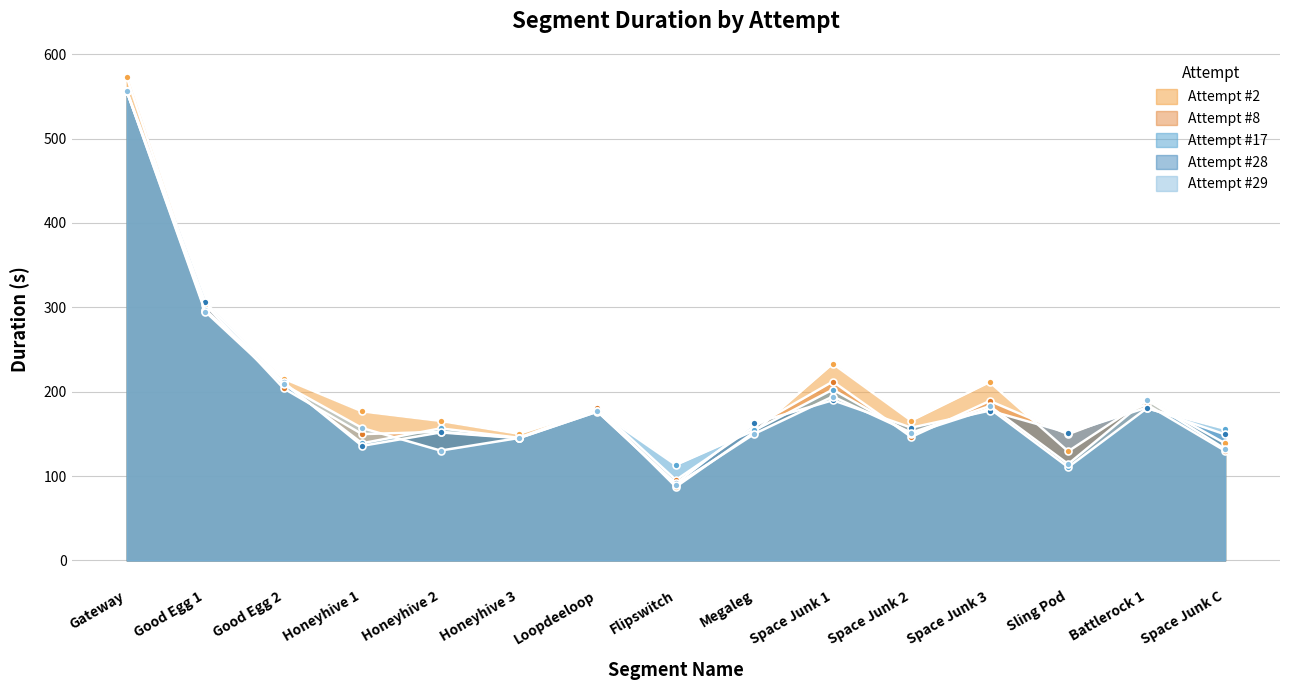

Reading left to right, list all the values displayed in this chart.

Attempt #2: Gateway=572.8	Good Egg 1=296.1	Good Egg 2=215.5	Honeyhive 1=176.7	Honeyhive 2=165.3	Honeyhive 3=150.1	Loopdeeloop=179.7	Flipswitch=87.3	Megaleg=152.3	Space Junk 1=233.2	Space Junk 2=165.7	Space Junk 3=211.3	Sling Pod=129.4	Battlerock 1=190.4	Space Junk C=138.9
Attempt #8: Gateway=556.2	Good Egg 1=303.2	Good Egg 2=203.9	Honeyhive 1=149.7	Honeyhive 2=152.5	Honeyhive 3=145.2	Loopdeeloop=180.7	Flipswitch=95.4	Megaleg=158.7	Space Junk 1=212.0	Space Junk 2=146.4	Space Junk 3=189.1	Sling Pod=149.6	Battlerock 1=184.9	Space Junk C=130.0
Attempt #17: Gateway=556.2	Good Egg 1=297.2	Good Egg 2=209.9	Honeyhive 1=138.9	Honeyhive 2=156.5	Honeyhive 3=145.4	Loopdeeloop=177.4	Flipswitch=113.1	Megaleg=154.1	Space Junk 1=202.5	Space Junk 2=150.0	Space Junk 3=180.0	Sling Pod=110.6	Battlerock 1=180.2	Space Junk C=156.1
Attempt #28: Gateway=556.2	Good Egg 1=306.0	Good Egg 2=211.2	Honeyhive 1=135.8	Honeyhive 2=151.7	Honeyhive 3=145.0	Loopdeeloop=176.4	Flipswitch=91.3	Megaleg=162.5	Space Junk 1=189.9	Space Junk 2=157.4	Space Junk 3=177.6	Sling Pod=151.2	Battlerock 1=181.1	Space Junk C=149.4
Attempt #29: Gateway=556.2	Good Egg 1=295.0	Good Egg 2=208.6	Honeyhive 1=156.9	Honeyhive 2=130.2	Honeyhive 3=145.2	Loopdeeloop=176.6	Flipswitch=89.7	Megaleg=150.1	Space Junk 1=194.3	Space Junk 2=151.4	Space Junk 3=183.0	Sling Pod=114.3	Battlerock 1=190.7	Space Junk C=132.2